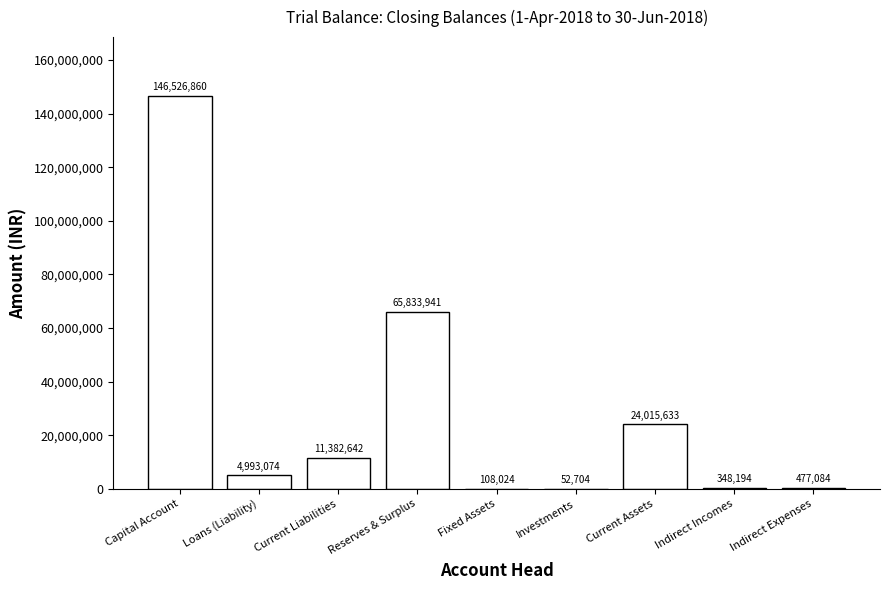

Approximately how many times larger is the value at Reserves & Surplus compared to Current Assets?

2.7